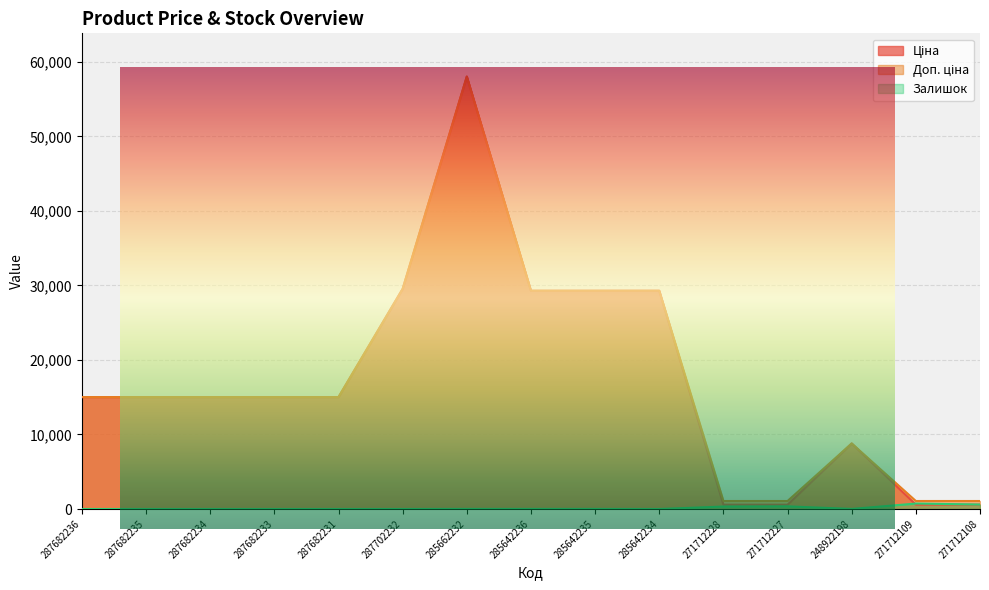

Which series has the largest total across all categories?

Доп. ціна